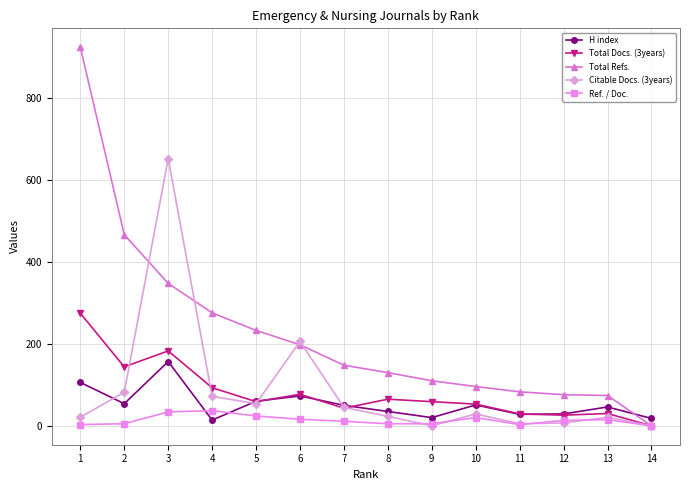

What is the spread (max minus min) of values at 11?

80